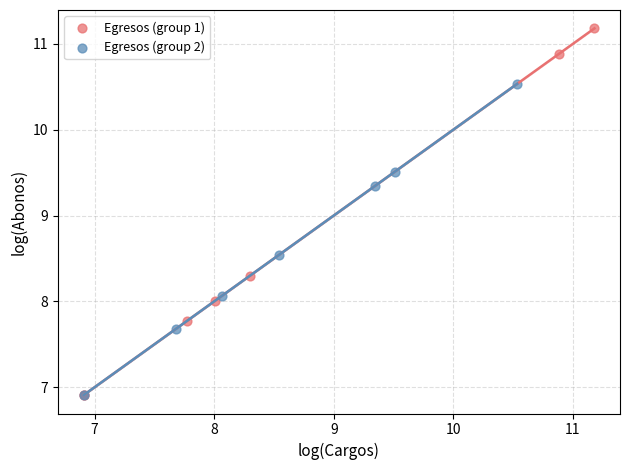

Which series reaches the maximum Y coordinate?

Egresos (group 1)